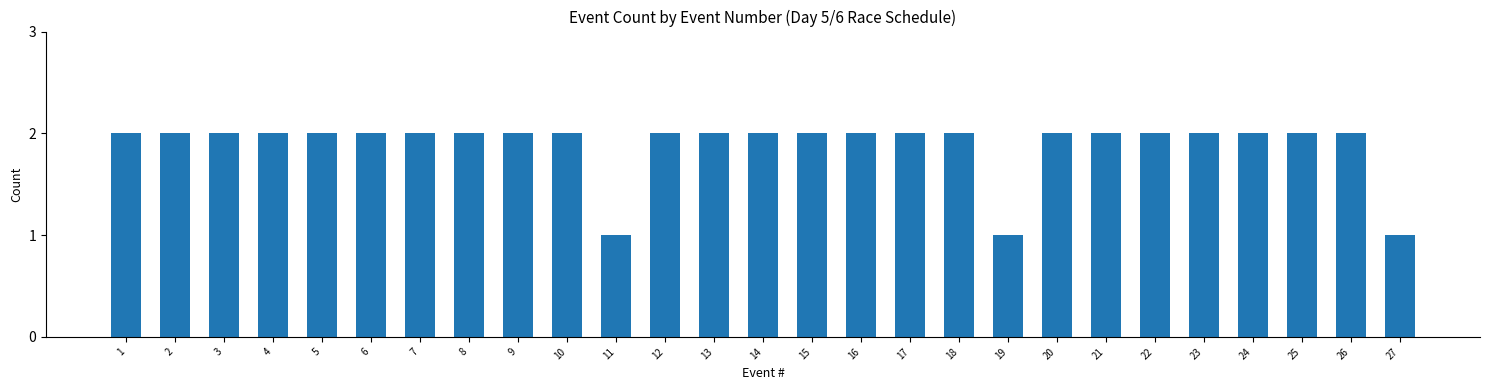

Reading left to right, list all the values displayed in this chart.

2	2	2	2	2	2	2	2	2	2	1	2	2	2	2	2	2	2	1	2	2	2	2	2	2	2	1